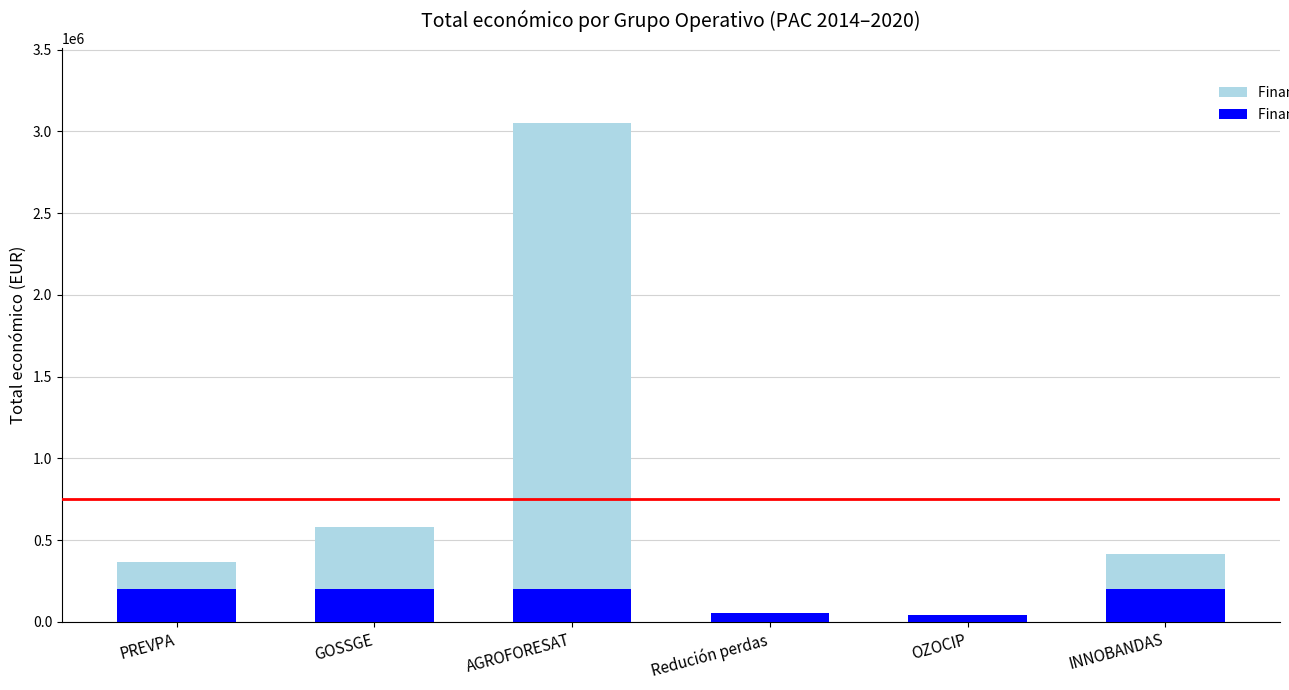

At which category is the sum across all series the highest?

AGROFORESAT